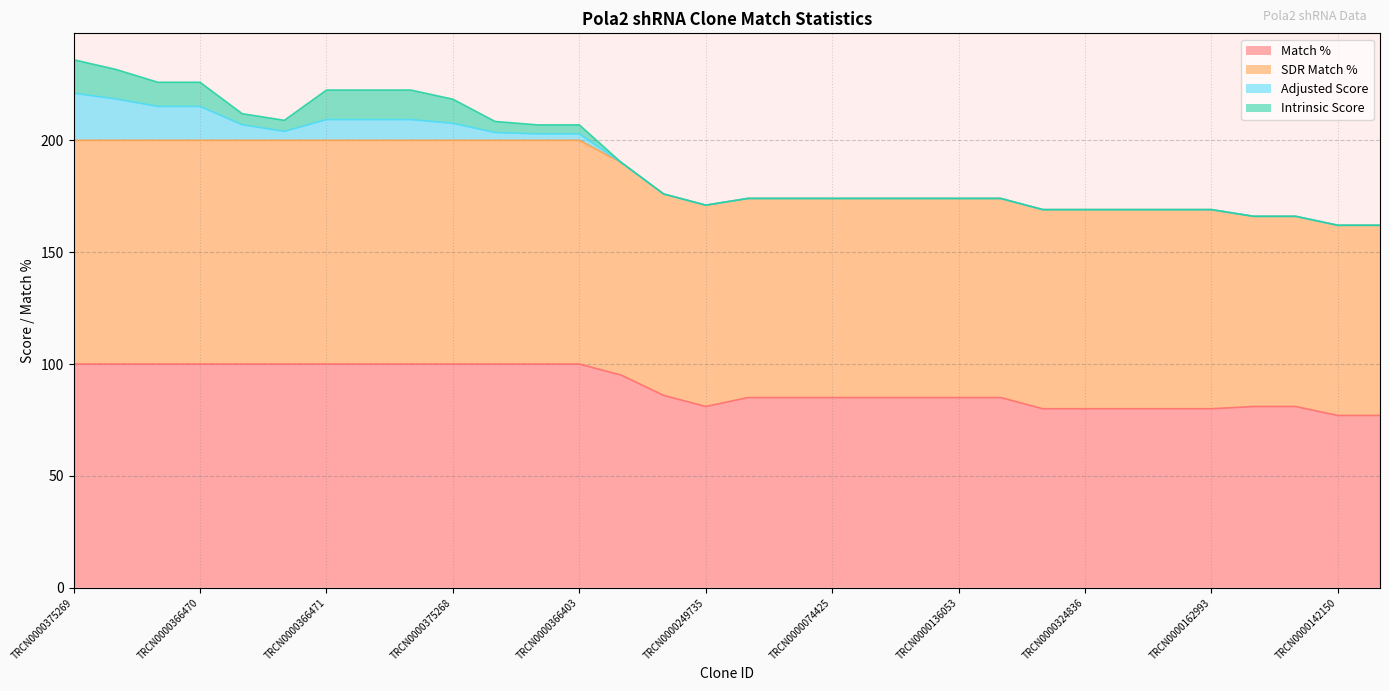

Is it true that Match % equals 177.2 at TRCN0000366471?

False